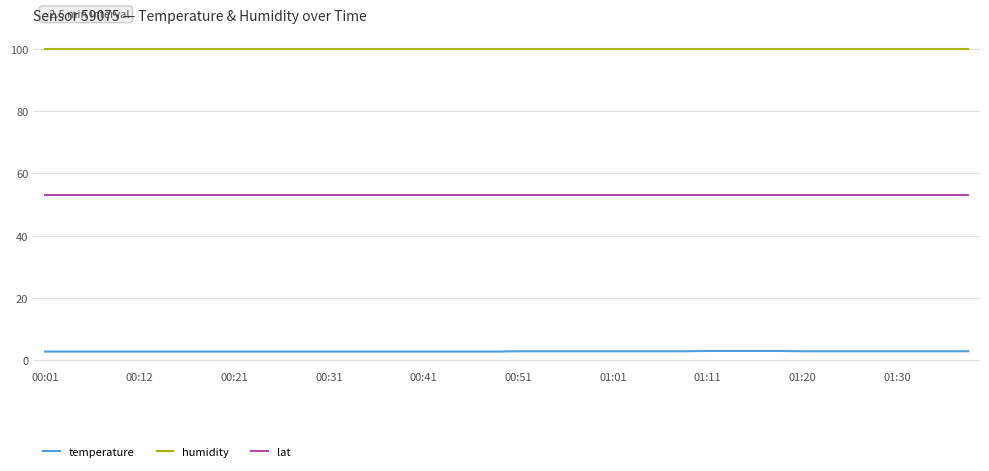

What is the lowest value of the lat series?

53.0